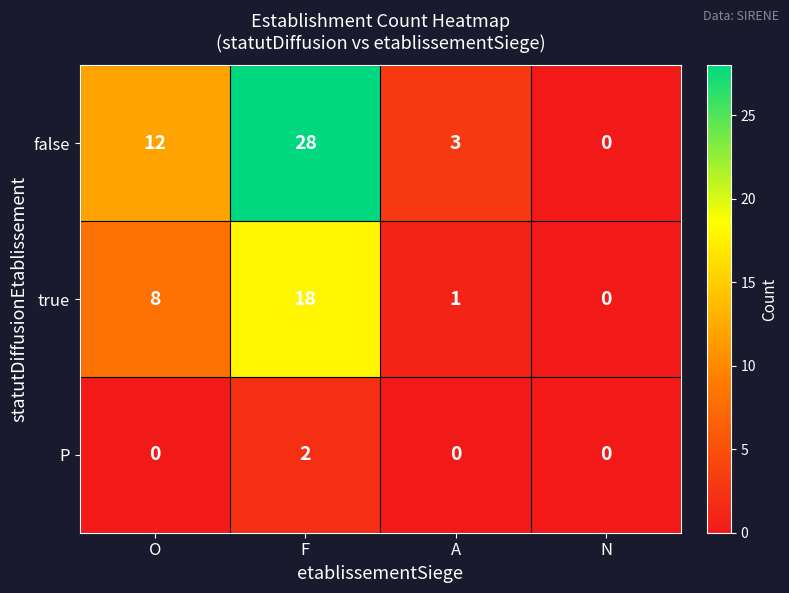

Count the false values in the range 3 to 28.

3